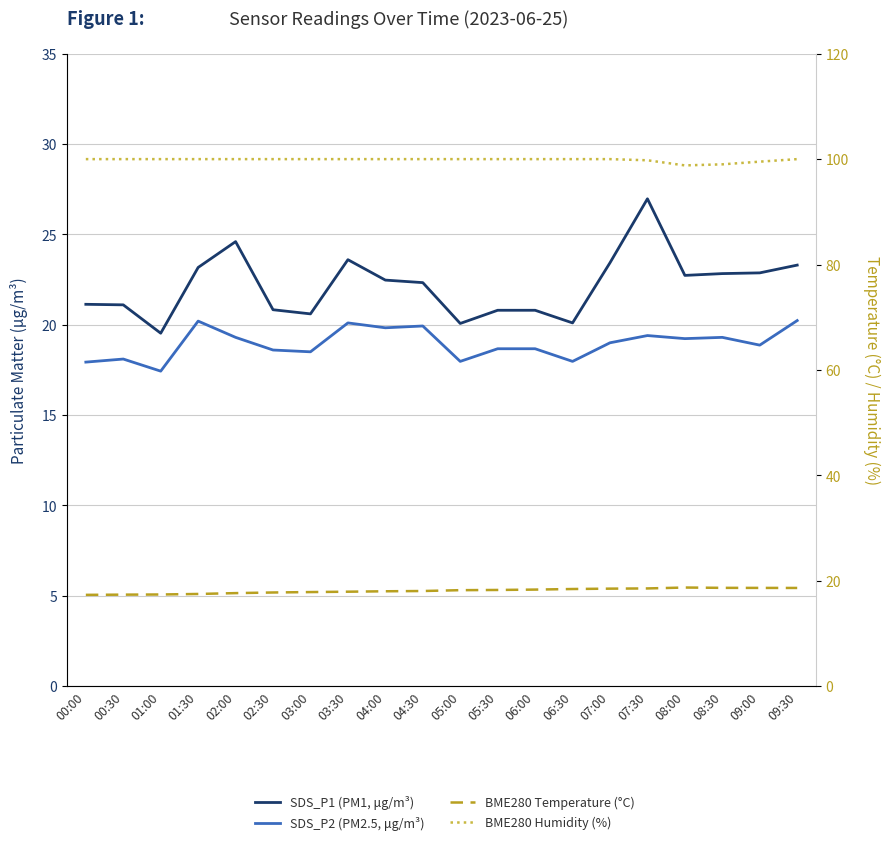

What value does the BME280 Humidity (%) series have at 03:30?

100.0